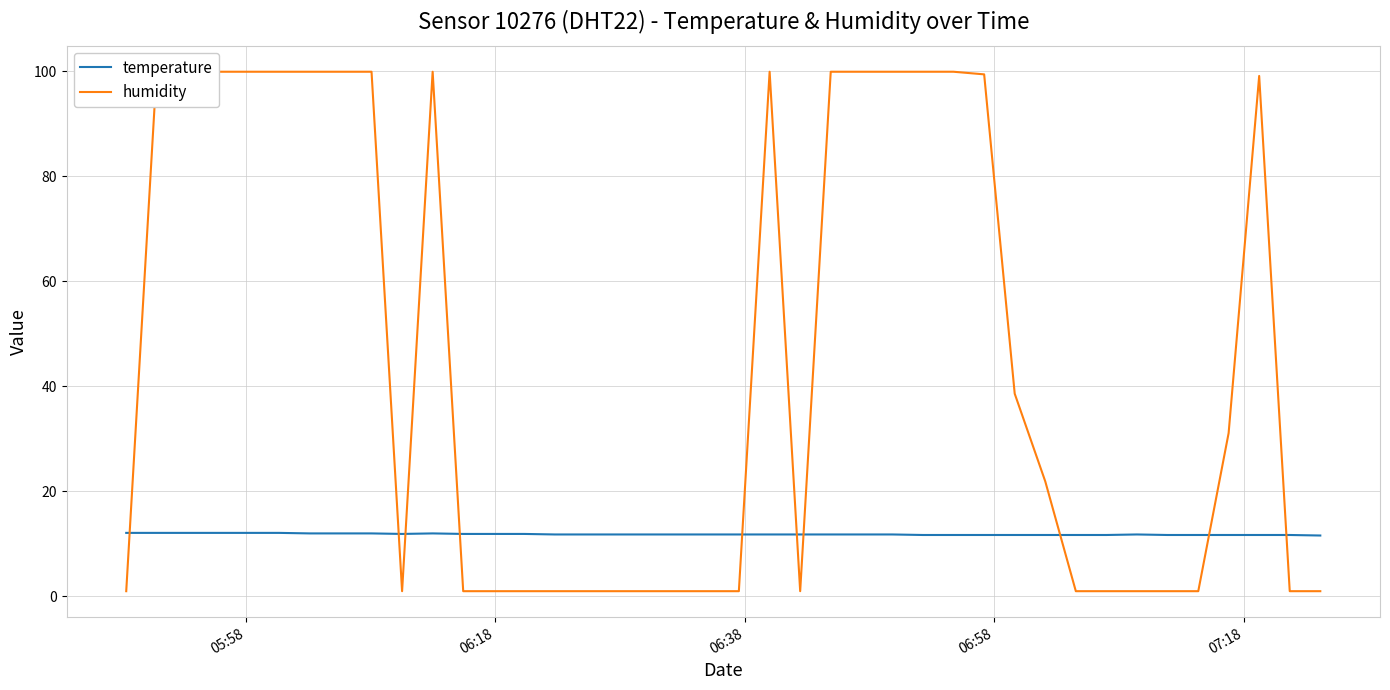

Rank the series by their maximum value, from highest to lowest.

humidity, temperature